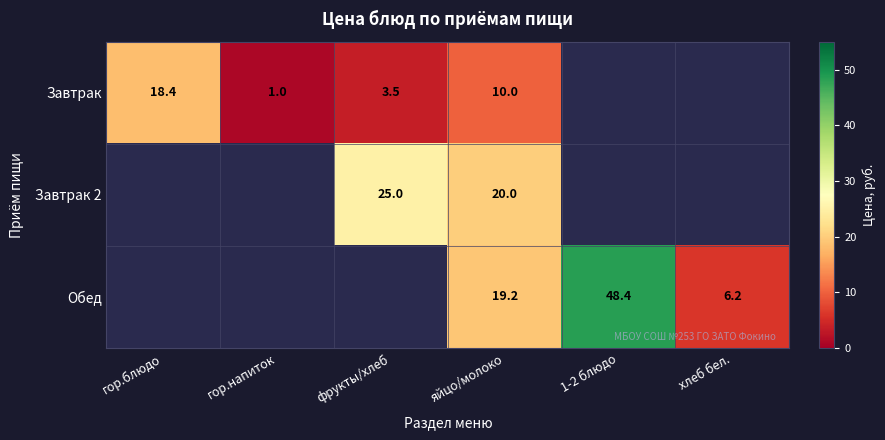

At which category does the chart reach its peak across all series?

1-2 блюдо